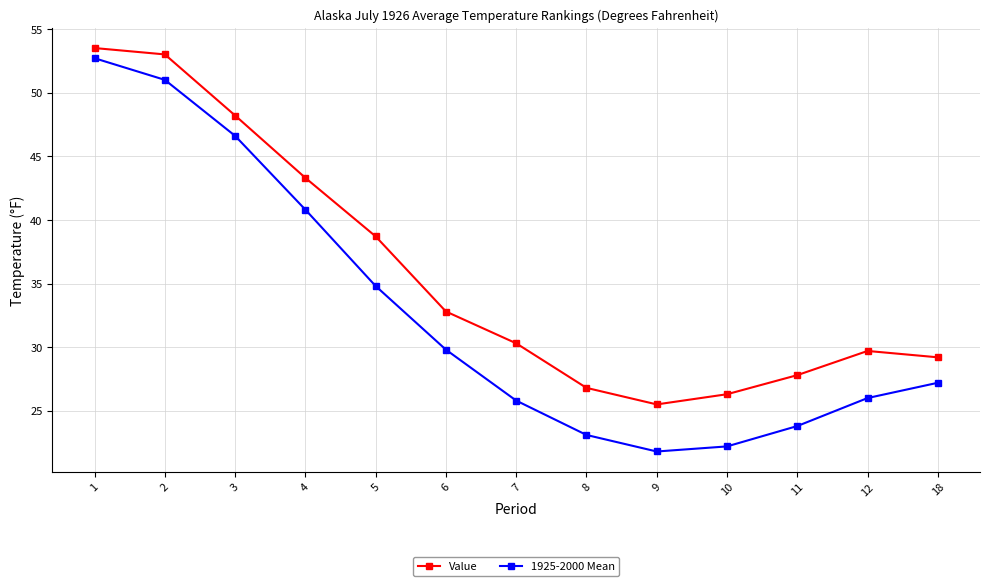

What is the value of the Value point at the 3rd from the left?

48.2